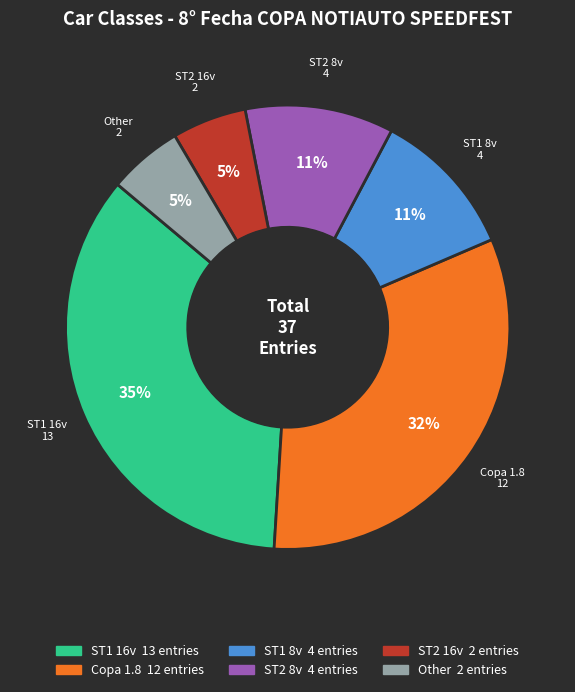

Does any single category account for the majority?

No